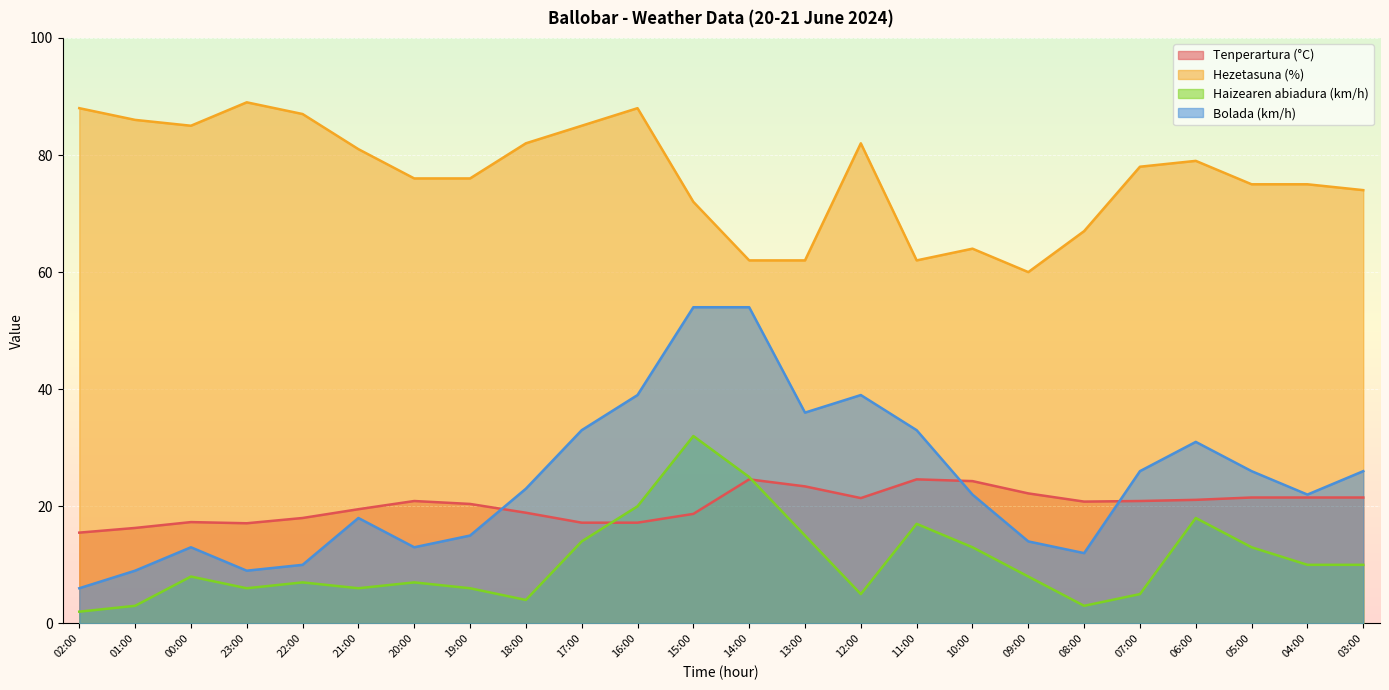

At which label is Tenperartura (°C) closest to 20?

19:00